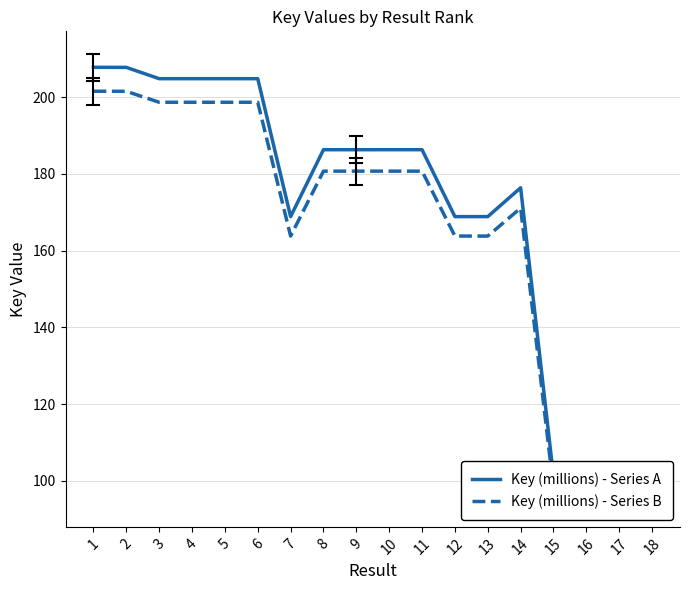

The value of Key (millions) - Series A at 10 is 186.3. True or false?

True